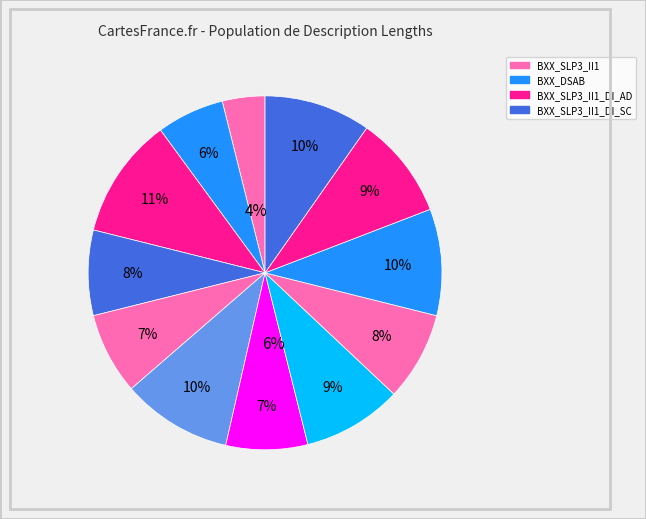

True or false: BXX_SLP3_II1_DI_AD accounts for 22% of the total.

False